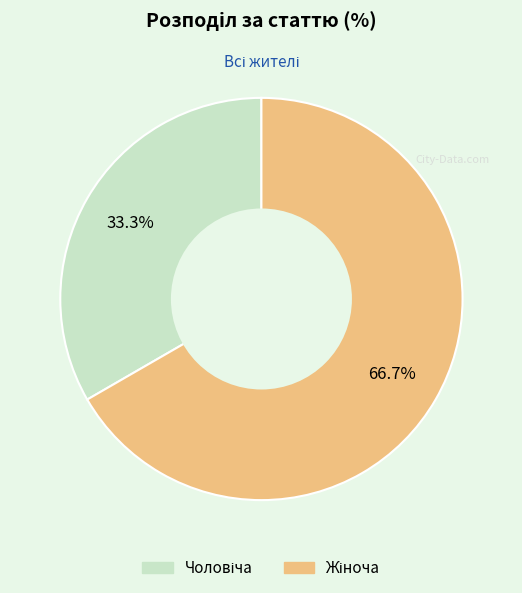

Does any single category account for the majority?

Yes